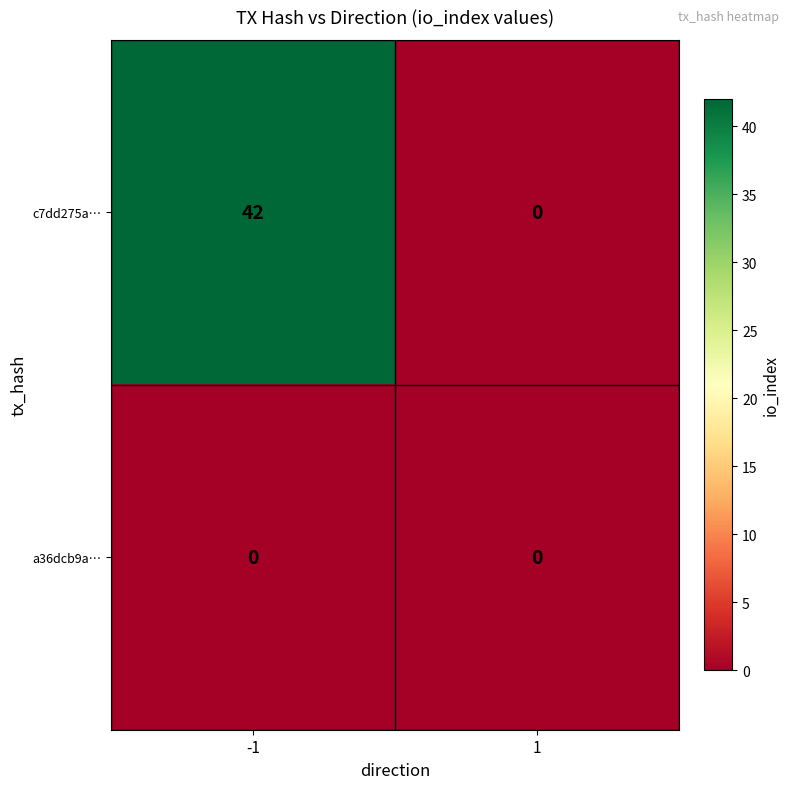

Which series has the largest range (max minus min)?

c7dd275a…